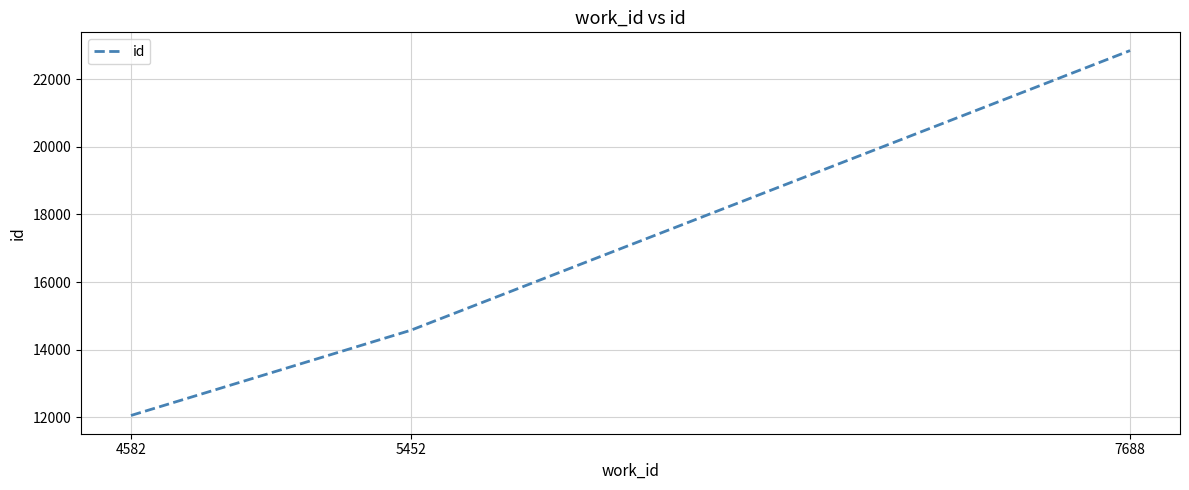

Rank the categories by value from lowest to highest.

4582, 5452, 7688